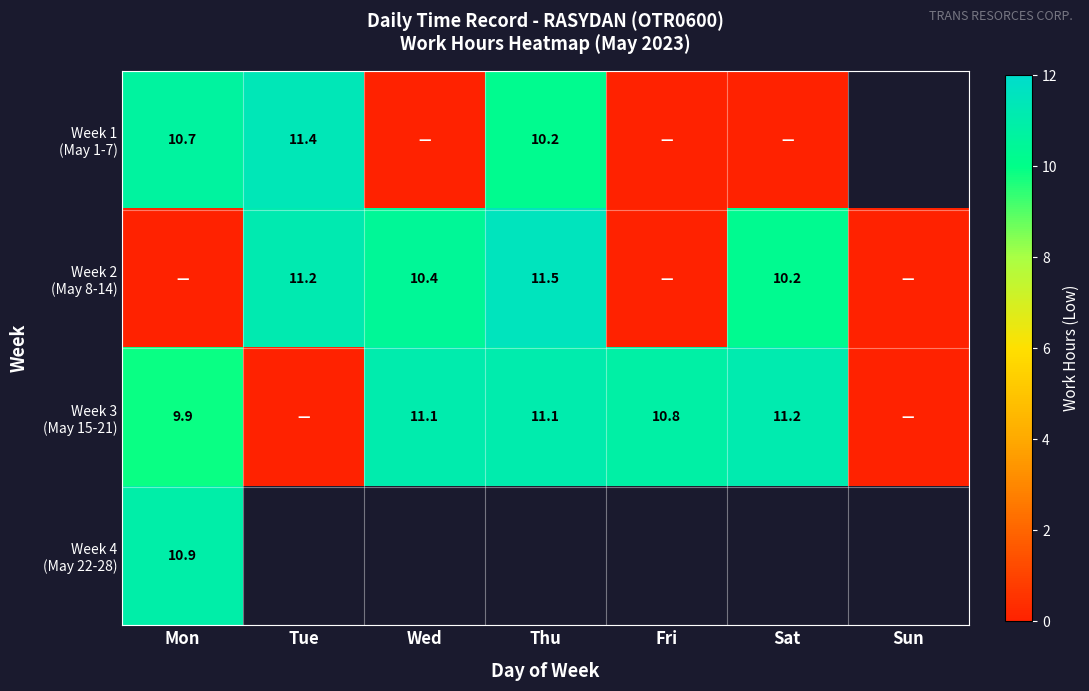

Which category has the lowest value across all series?

Wed